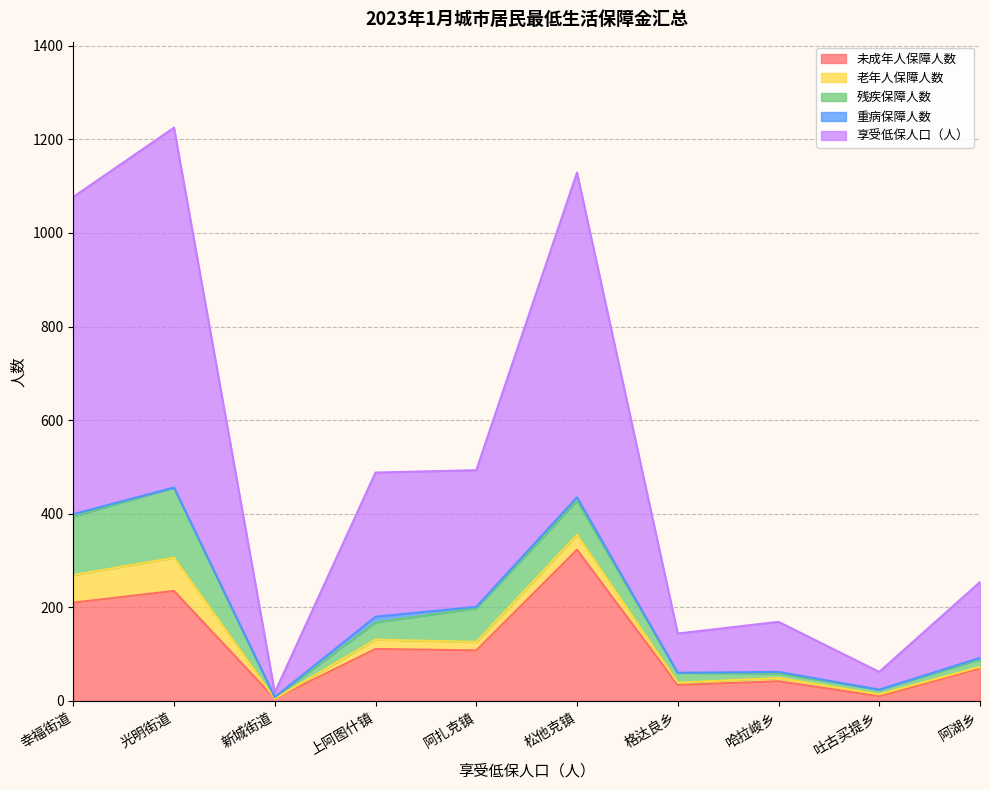

What position from the left is 格达良乡?

7